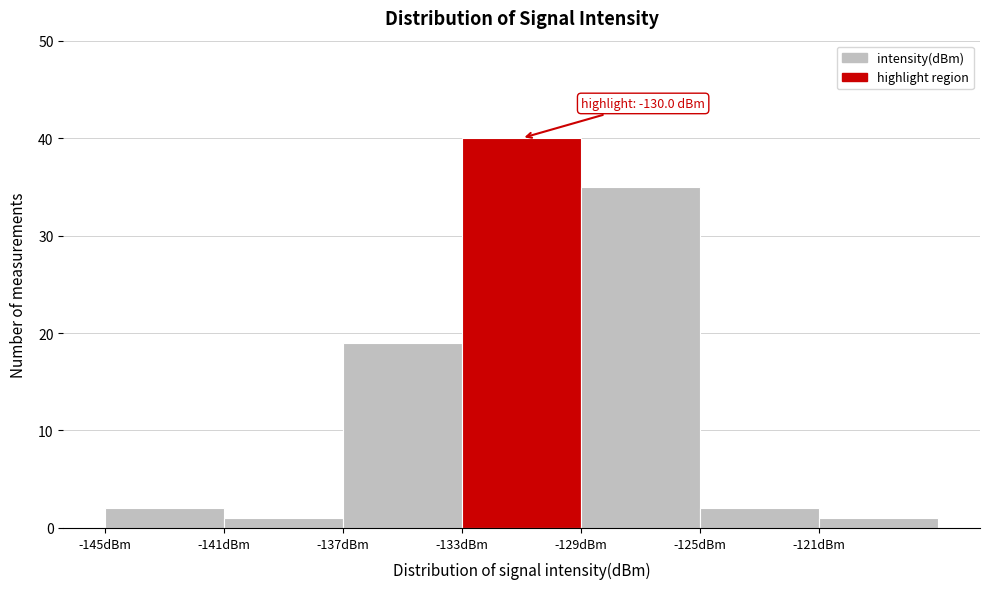

Which range on the x-axis has the tallest bar?

-133 to -129